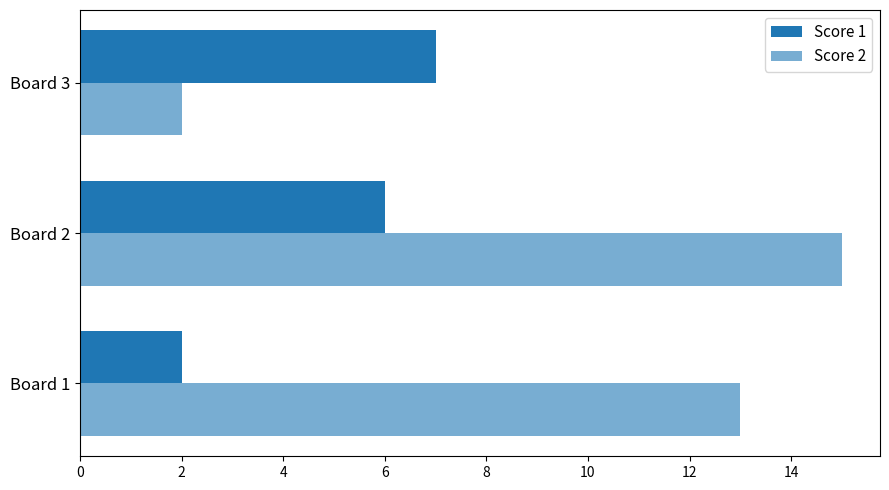

How many values in the Score 2 series are below 13?

1